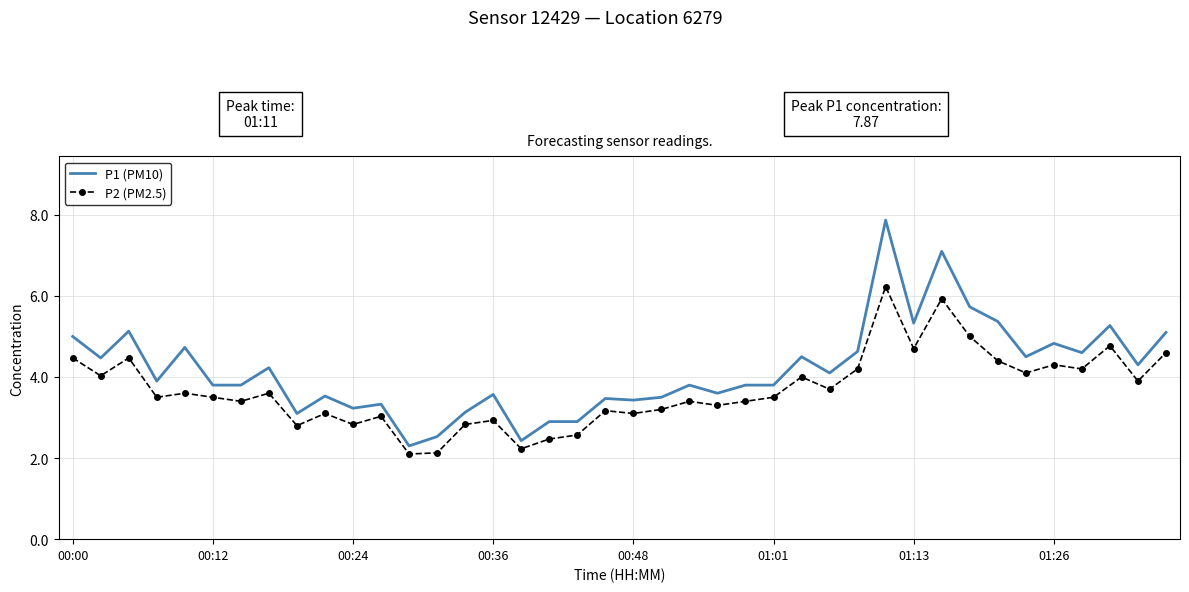

Which series has the largest range (max minus min)?

P1 (PM10)